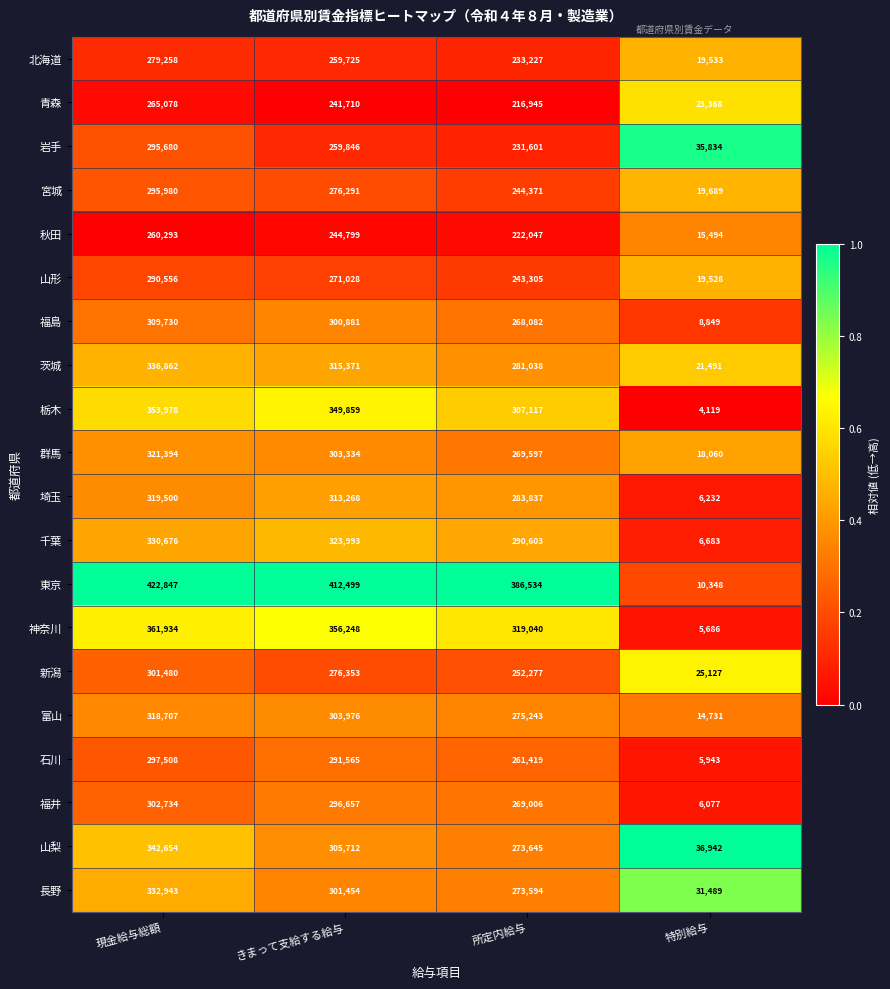

Which series changed the most between 現金給与総額 and 特別給与?

東京